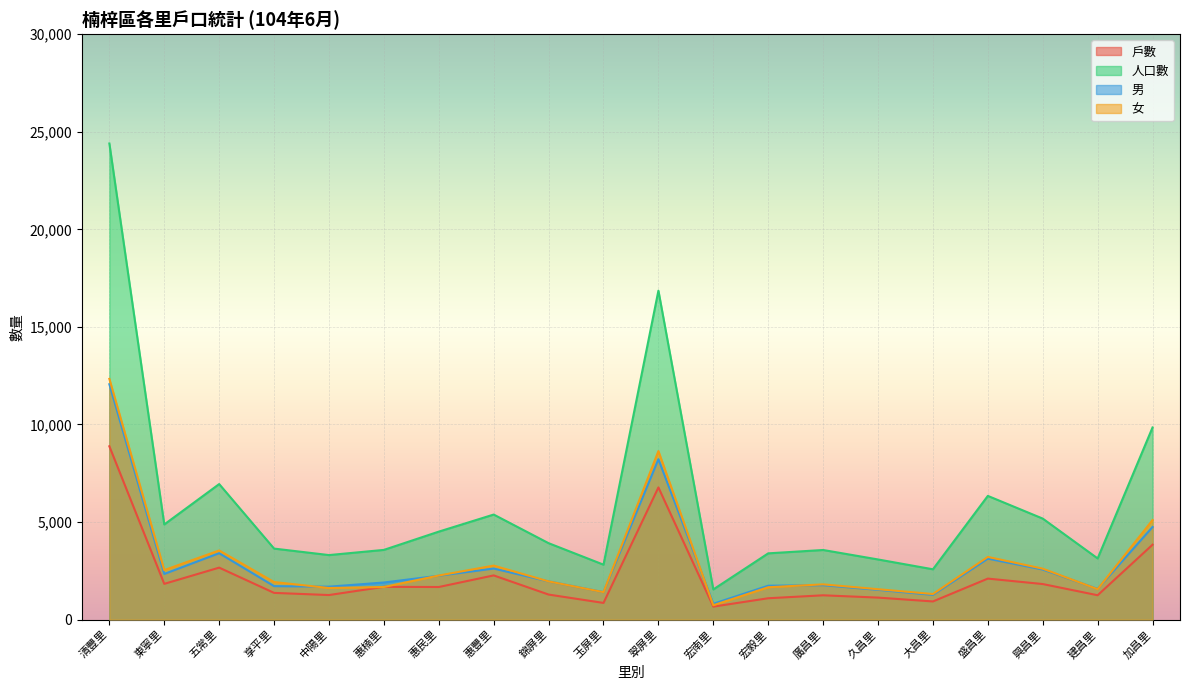

What is the approximate value of 女 at 中陽里, to the nearest 100?

1600